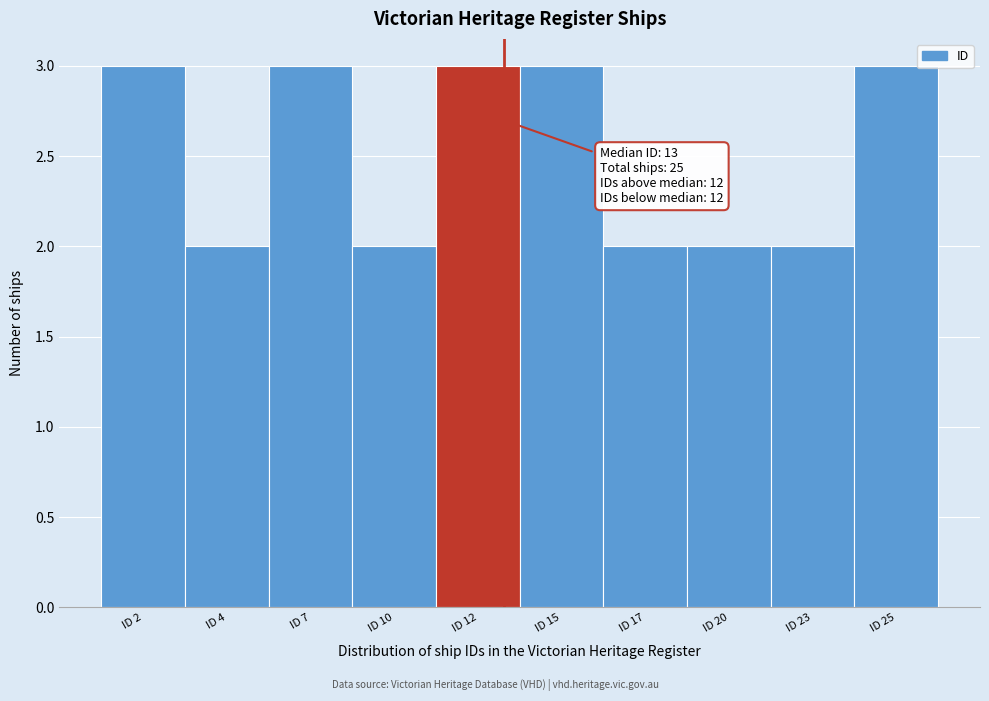

Reading left to right, list all the values displayed in this chart.

ID 2=3	ID 4=2	ID 7=3	ID 10=2	ID 12=3	ID 15=3	ID 17=2	ID 20=2	ID 23=2	ID 25=3